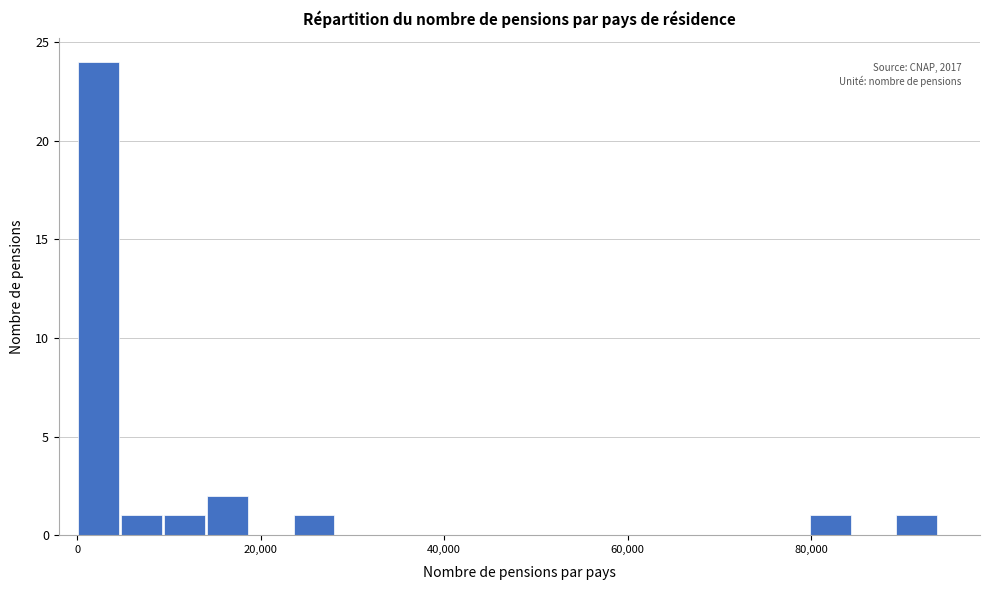

Around what value on the x-axis is the tallest bar? Give the approximate position of its centre, as read against the axis.

2000